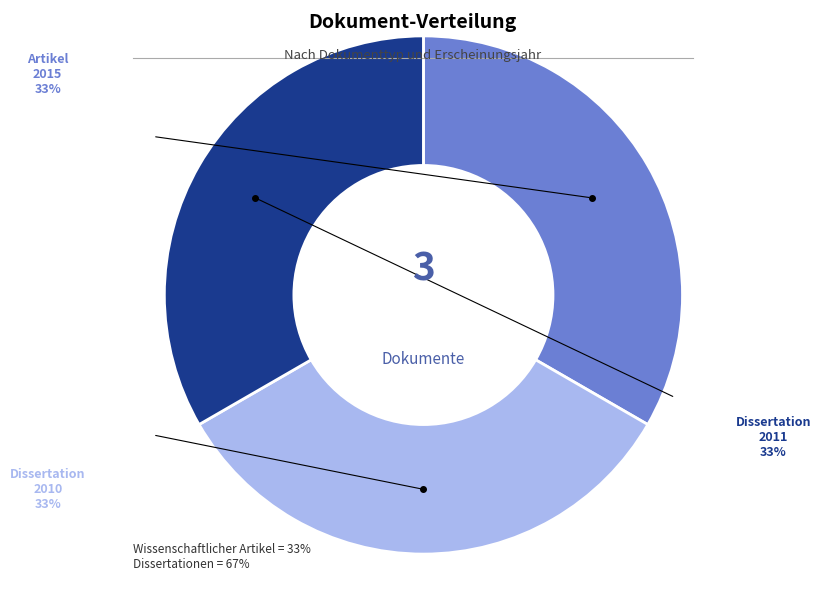

To the nearest percent, what is the average slice percentage?

33%